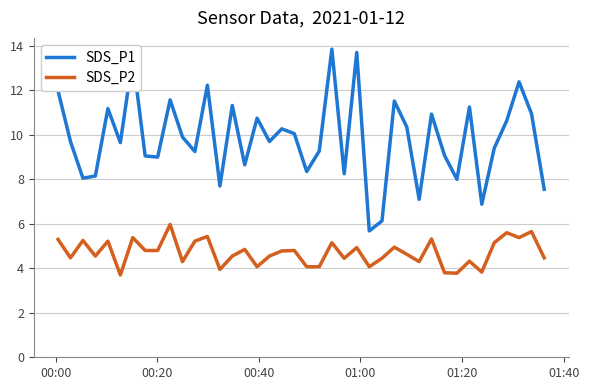

What is the minimum value for SDS_P2?

3.7